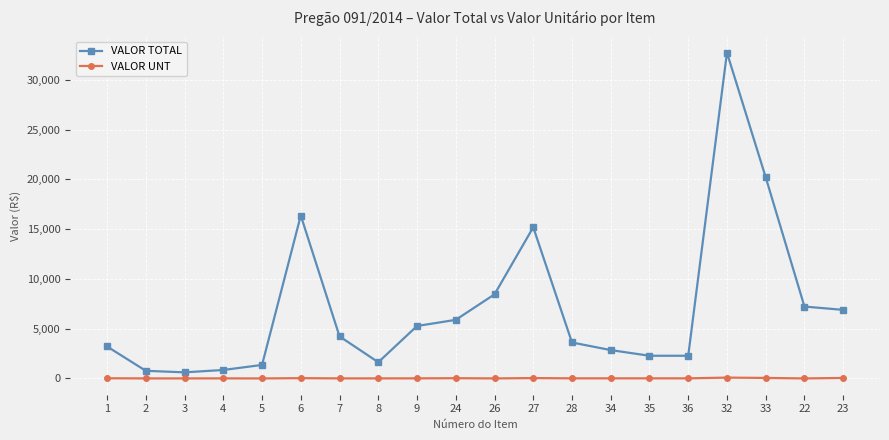

At which label is VALOR TOTAL closest to 16669?

6